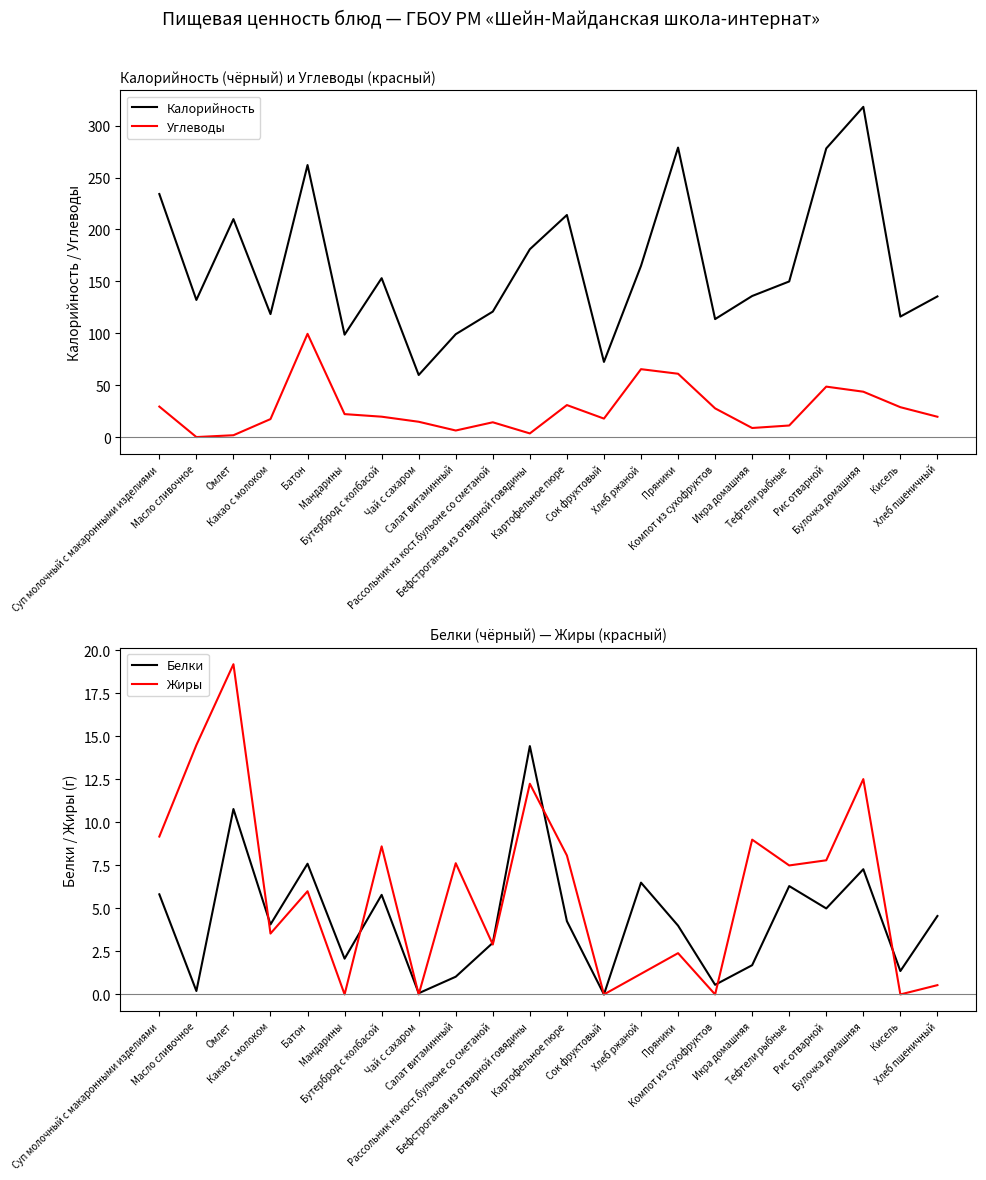

How many intersections are there between Жиры and Углеводы?

6